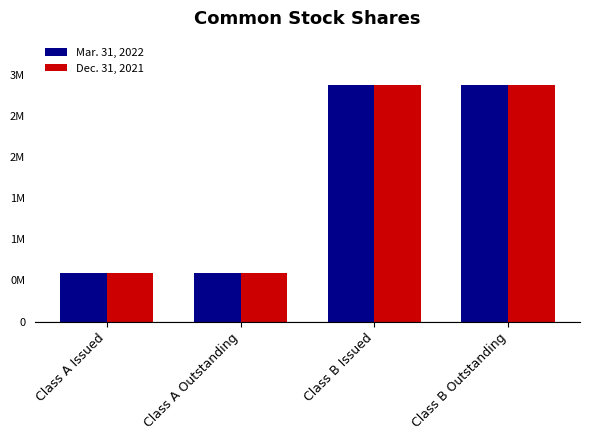

The Dec. 31, 2021 series shows 4464785 at Class B Outstanding. True or false?

False